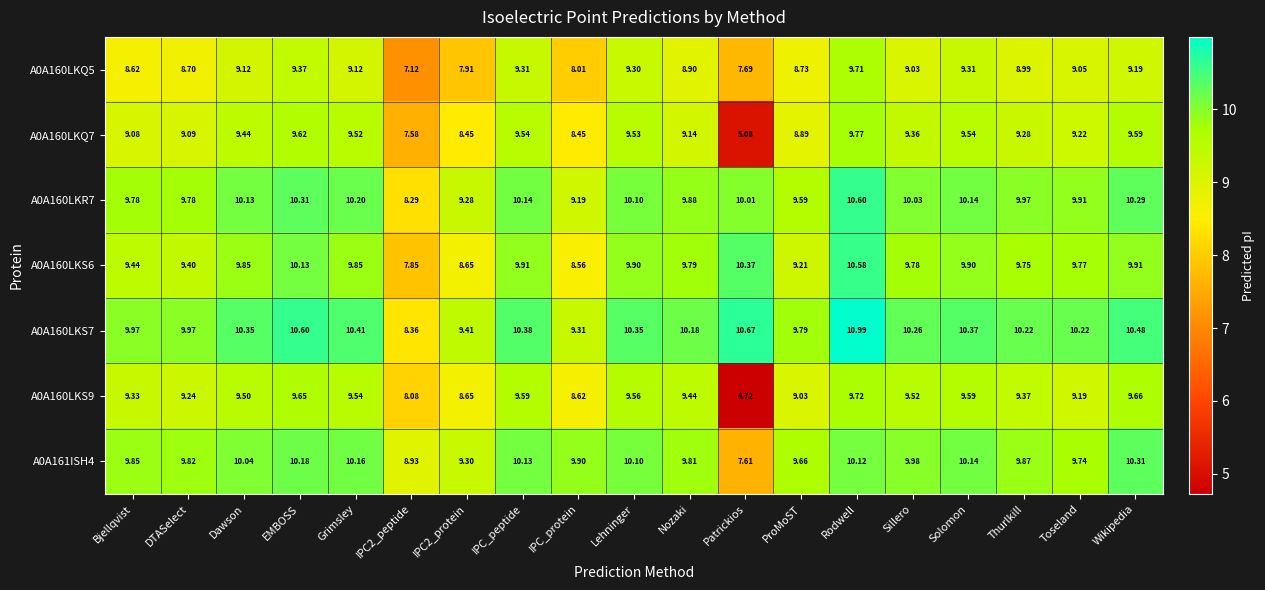

Count the number of categories in the chart.

19